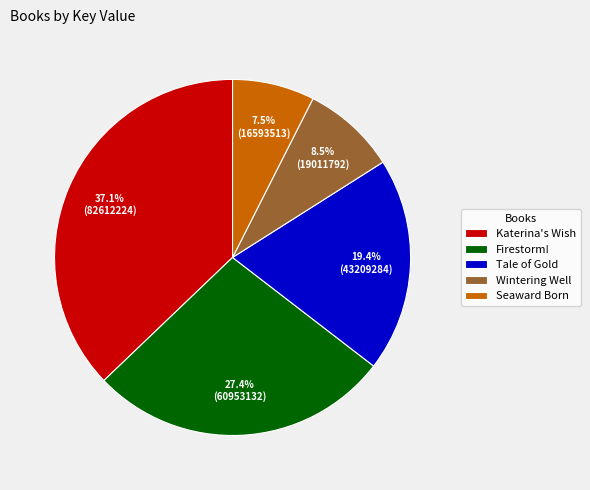

Combined, do Wintering Well and Seaward Born account for over 50%?

No